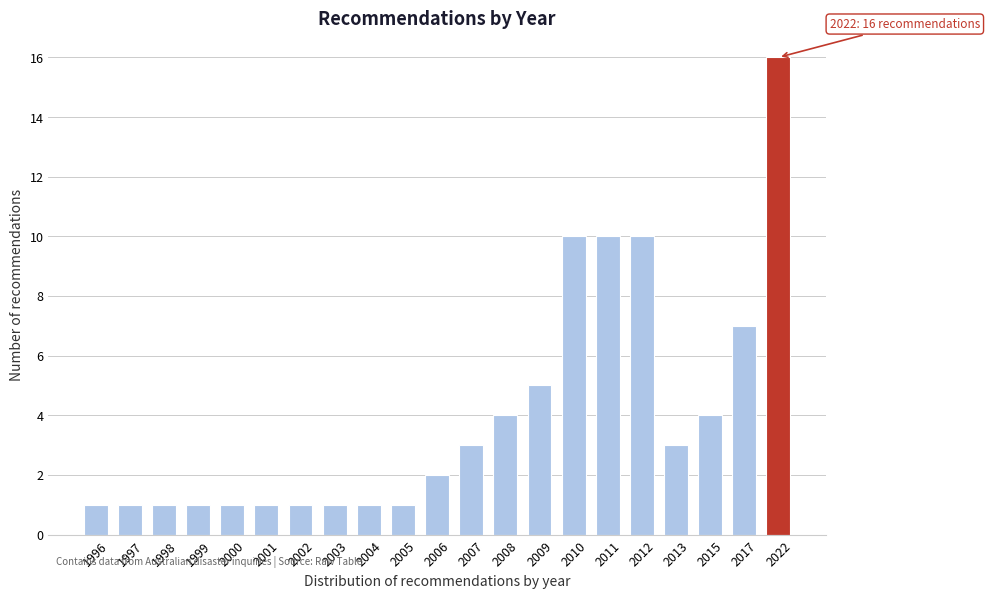

Reading left to right, transcribe all the data shown in this chart.

1	1	1	1	1	1	1	1	1	1	2	3	4	5	10	10	10	3	4	7	16